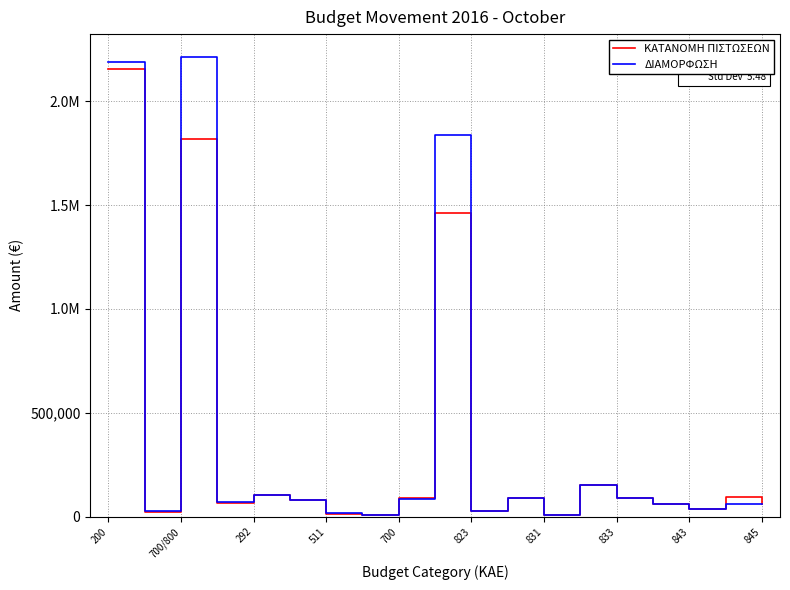

Which series has the widest spread of values?

ΔΙΑΜΟΡΦΩΣΗ